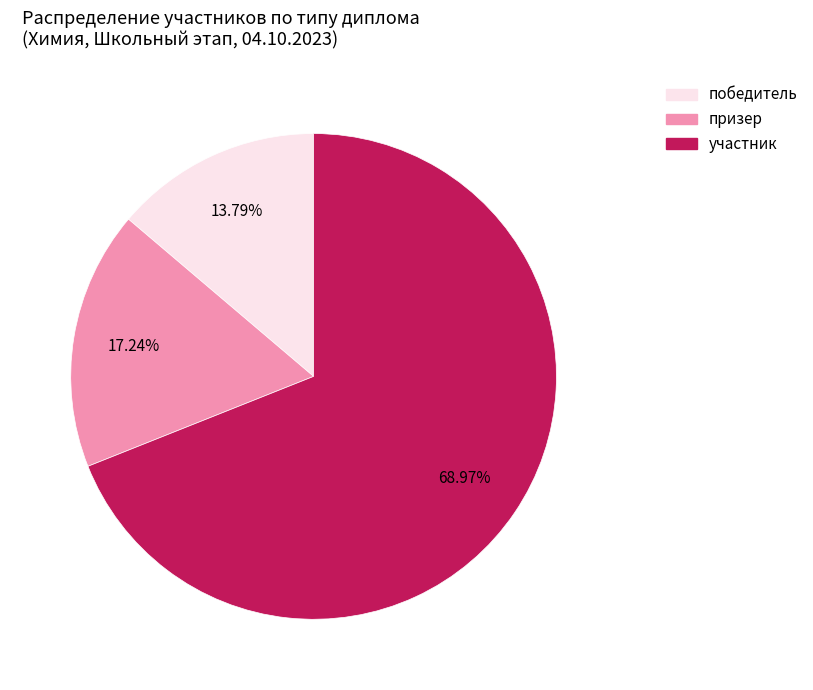

To the nearest percent, what is the combined percentage of участник and призер?

86%